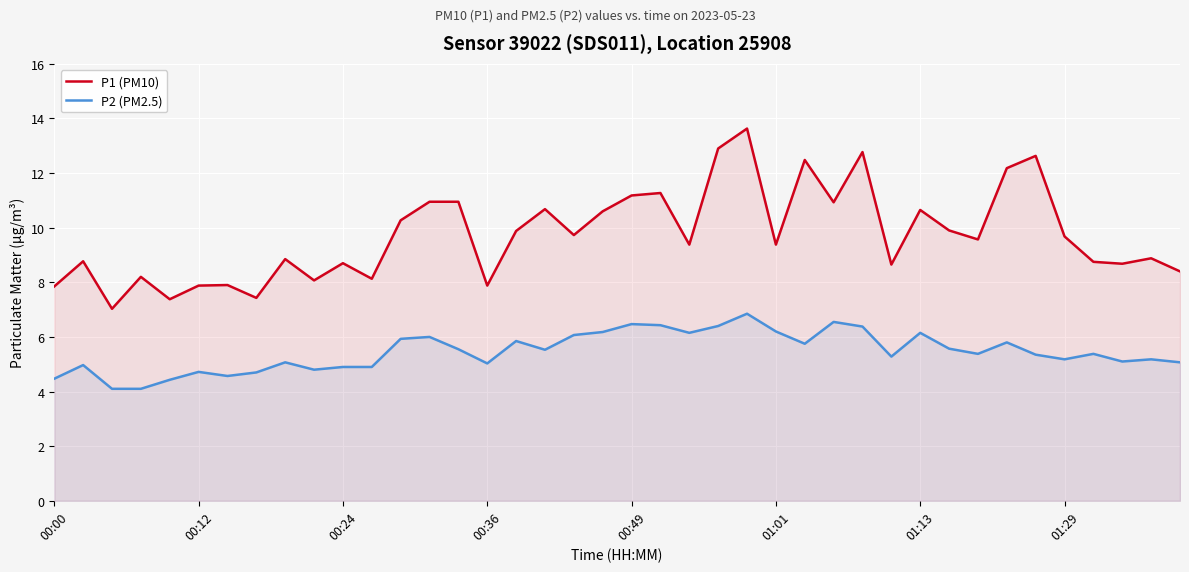

How many categories are shown in the chart?

40